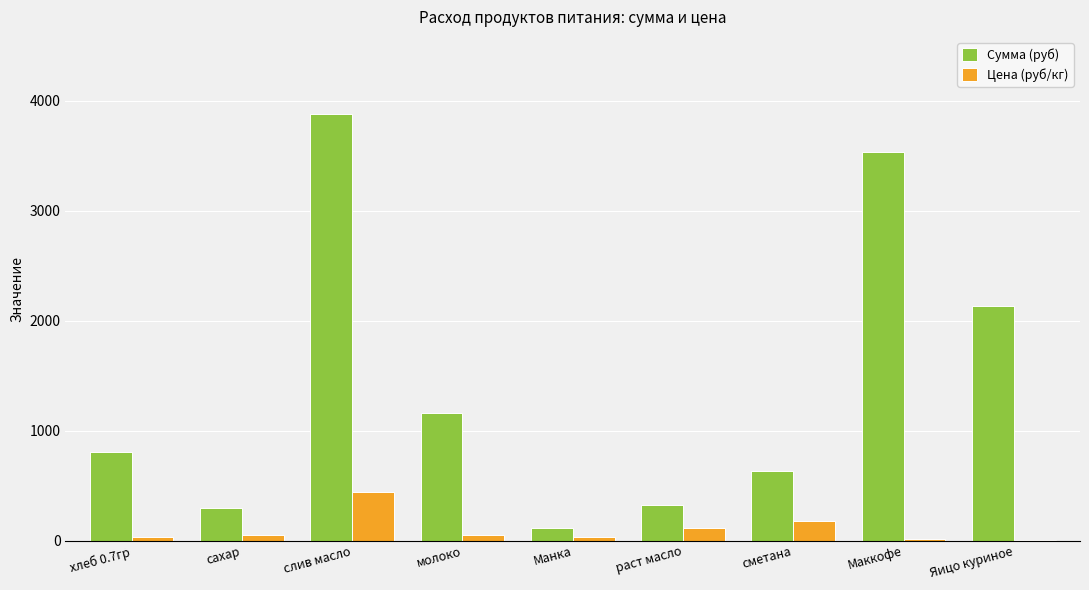

Between хлеб 0.7гр and сахар, which series saw the biggest shift?

Сумма (руб)